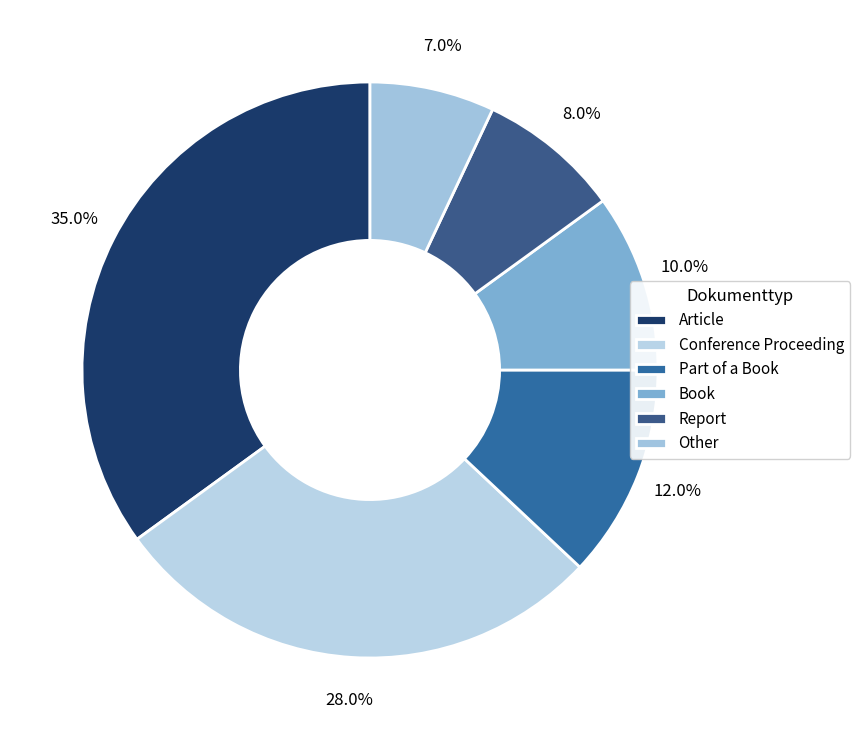

Combined, what portion of the pie is Book and Conference Proceeding?

38.0%